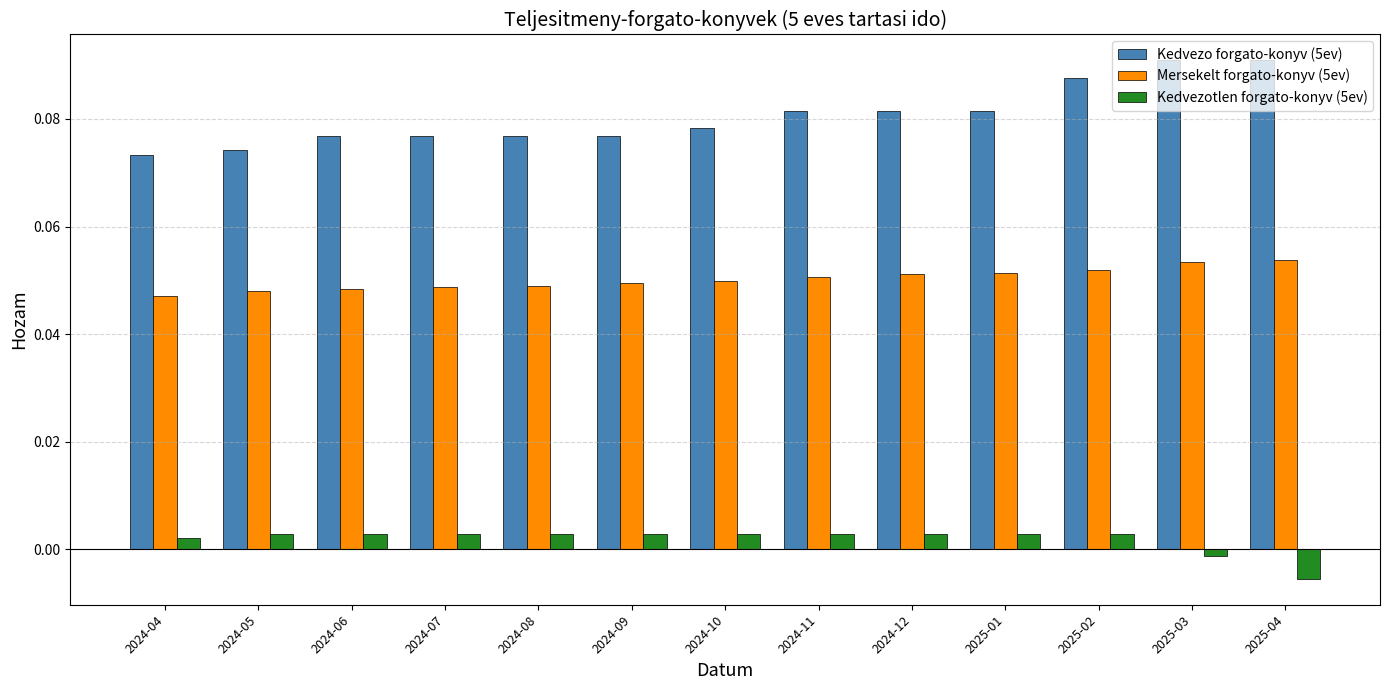

Is it true that Kedvezo forgato-konyv (5ev) equals 0.0 at 2024-06?

False